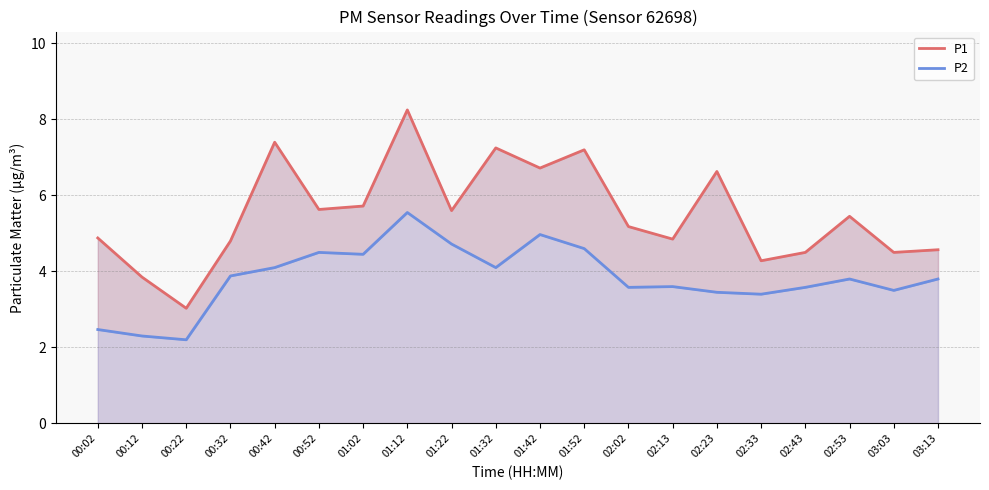

What is the difference between the second highest and minimum values in the P2 series?

2.8